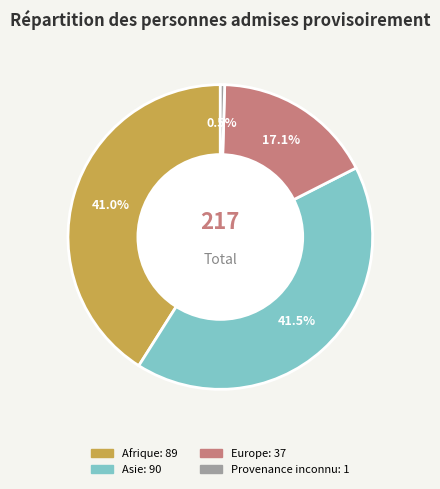

Count the number of slices in the pie.

4